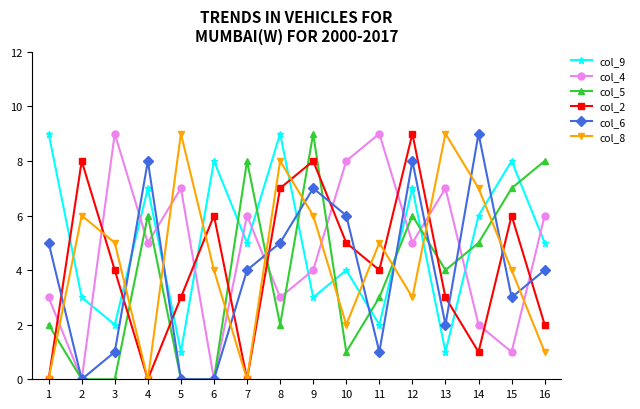

How many distinct data groups are displayed?

6